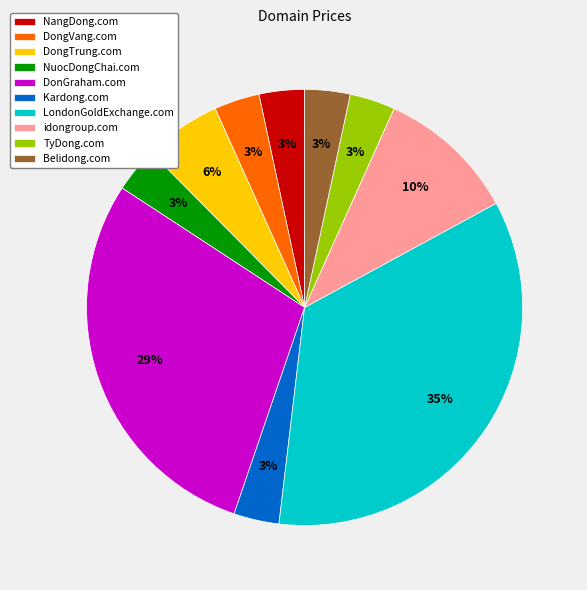

To the nearest percent, what is the difference between the idongroup.com and DongVang.com slice percentages?

7%